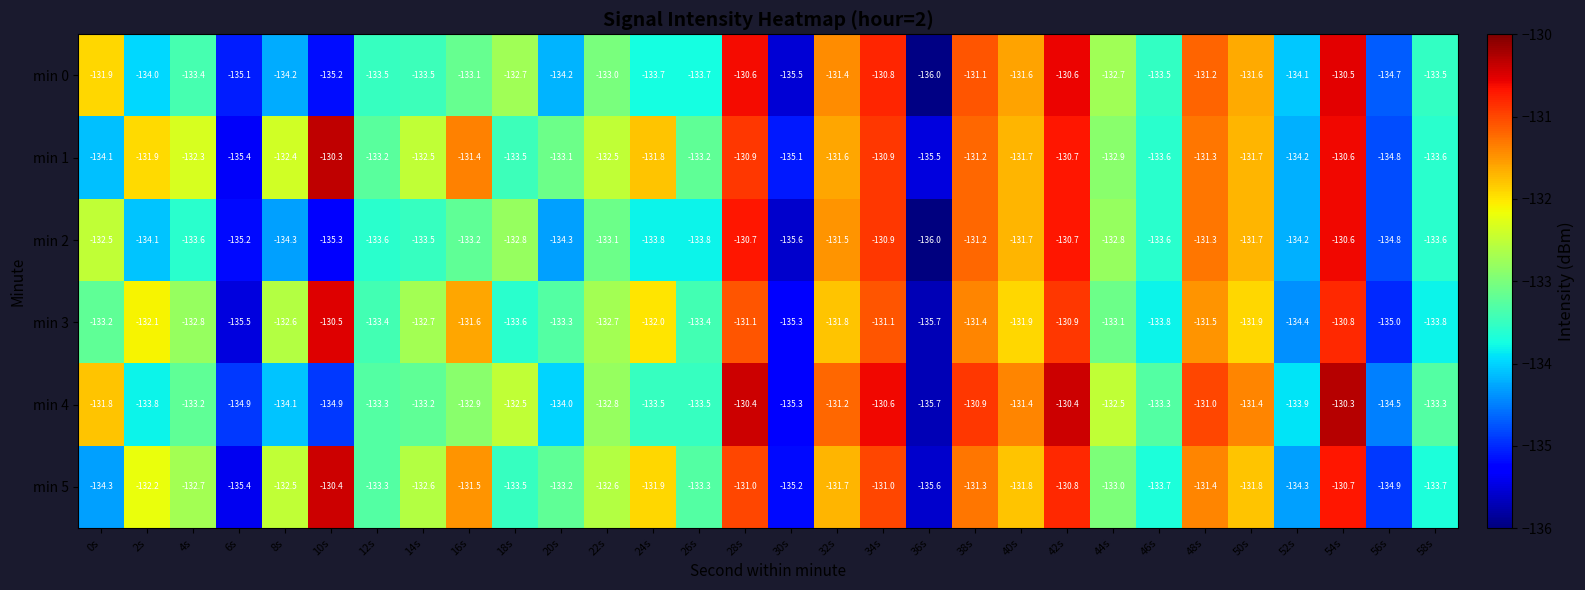

Which category has the lowest value in the min 3 series?

36s